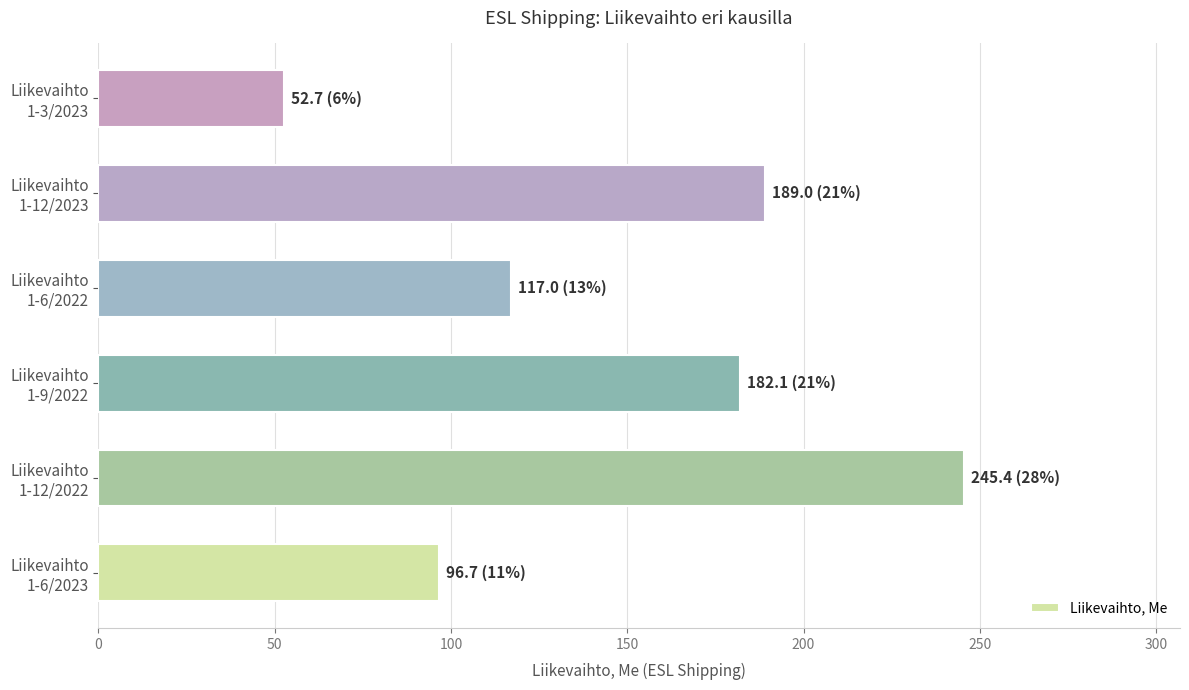

What is the difference between the maximum and second lowest values?

148.7